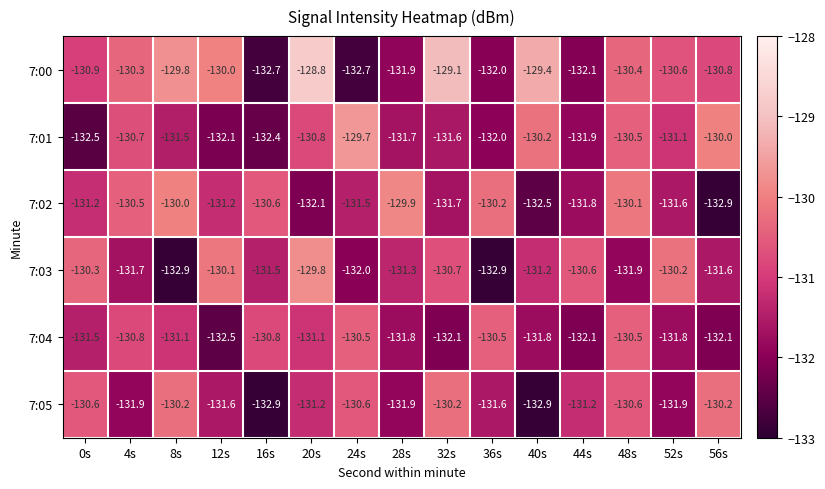

The 7:01 series shows -70.5 at 8s. True or false?

False